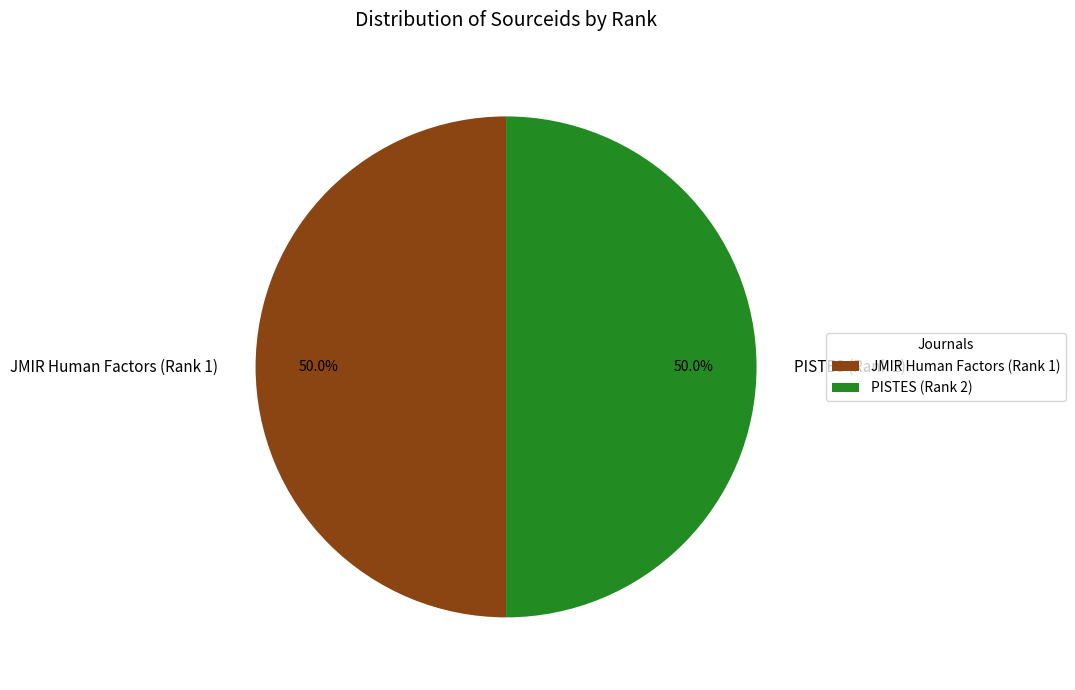

True or false: JMIR Human Factors (Rank 1) accounts for 50% of the total.

True